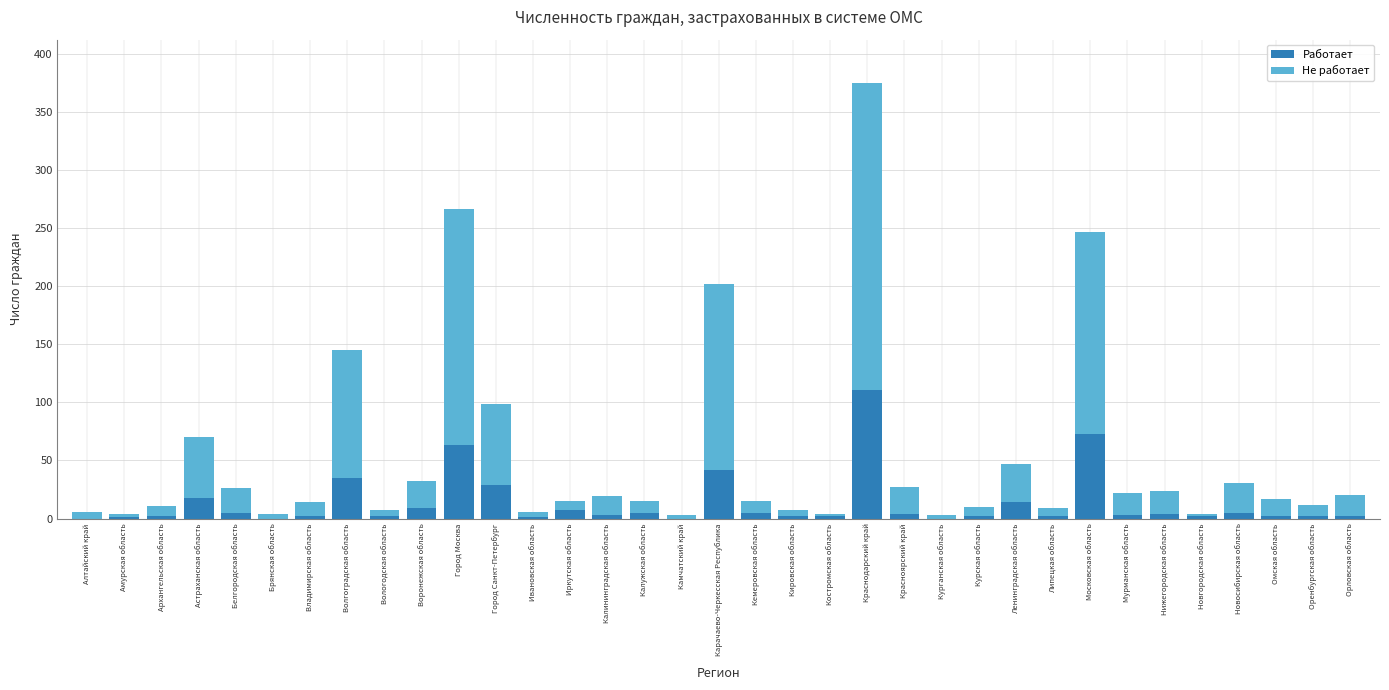

Is it true that Работает equals 0 at Брянская область?

True